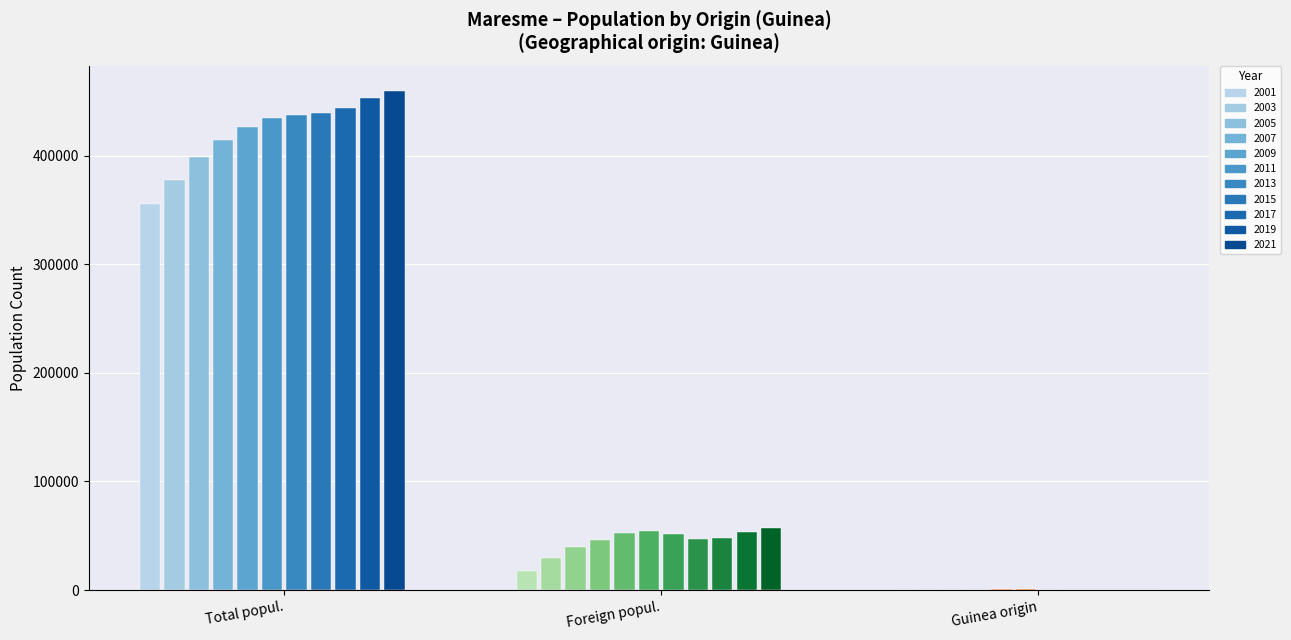

How many values in the Guinea origin series exceed 482?

10